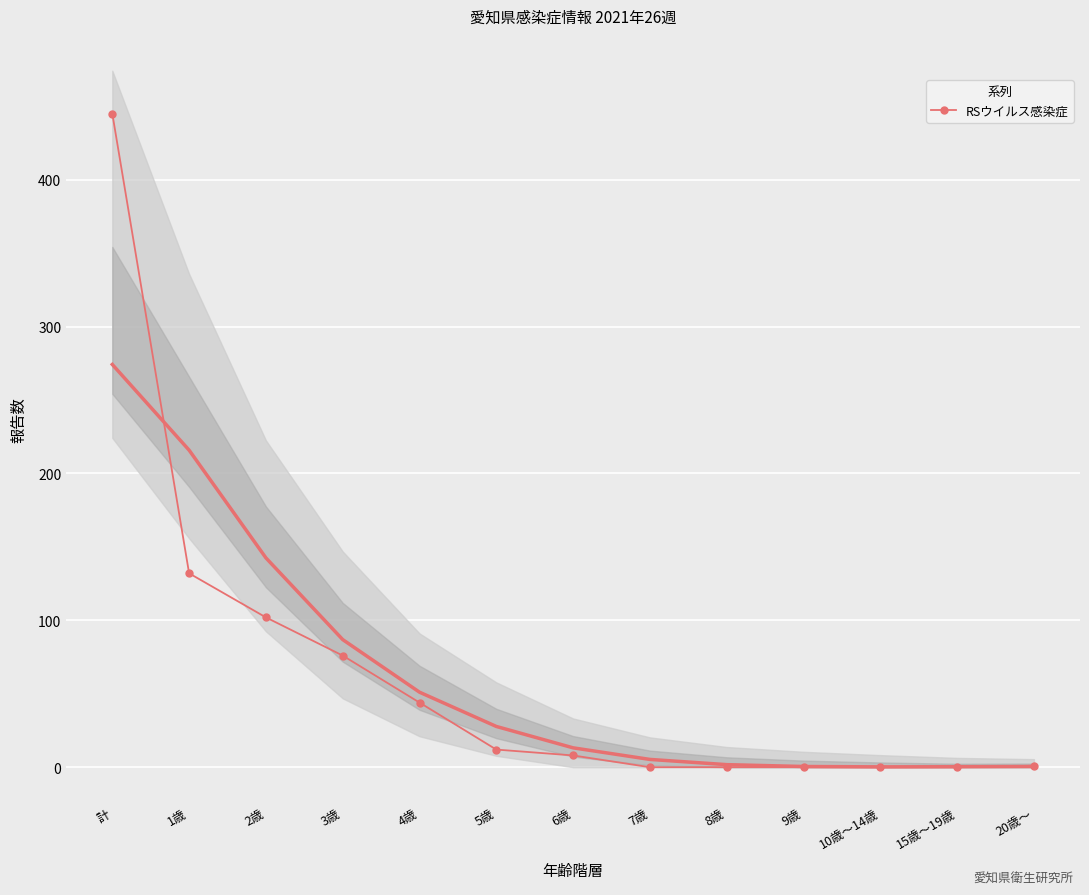

What is the label of the 3rd point from the left?

2歳